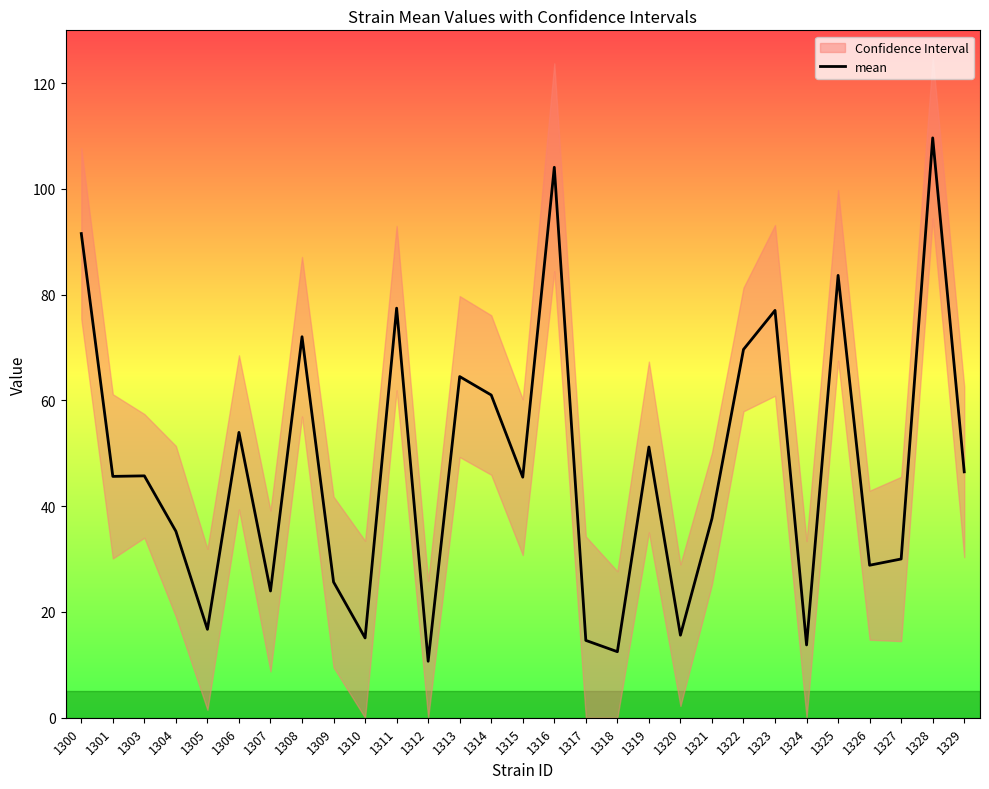

The chart shows a value of 22.1 at 1305. True or false?

False